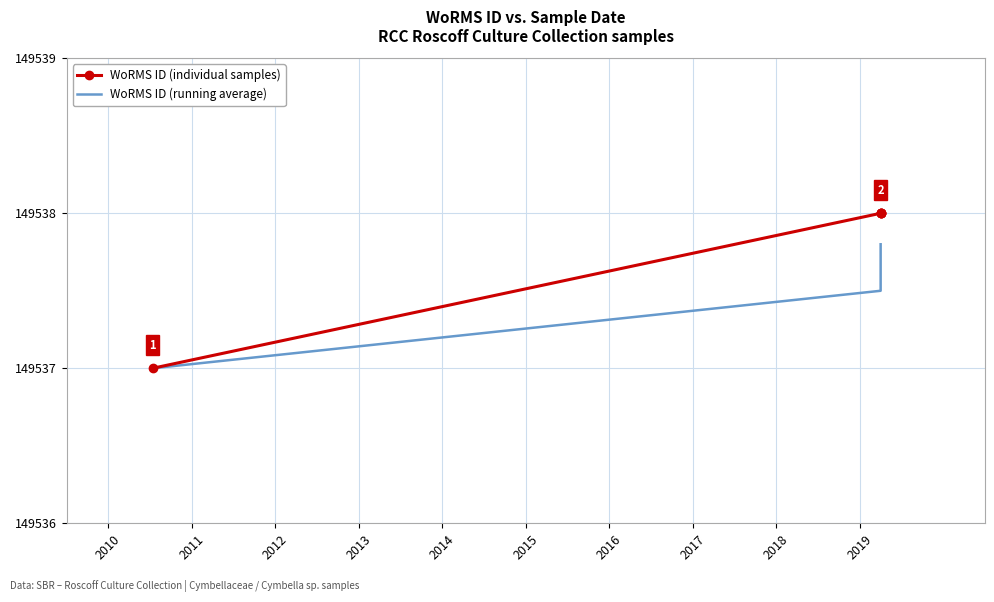

True or false: WoRMS ID (running average) and WoRMS ID (individual samples) intersect in this chart.

False